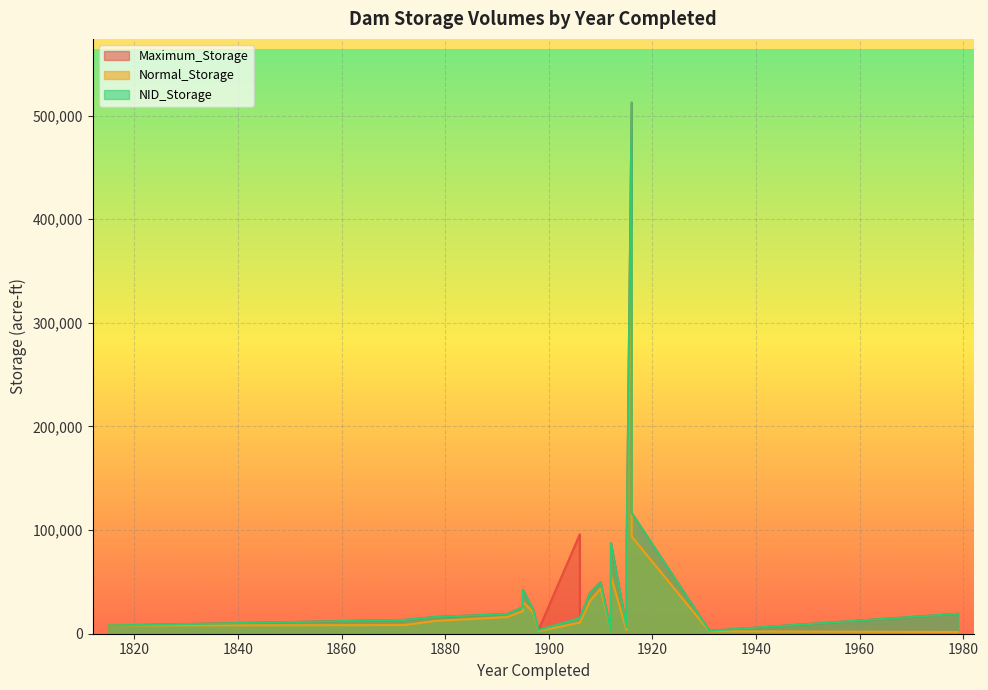

The value of Maximum_Storage at 1906 is 96000. True or false?

True